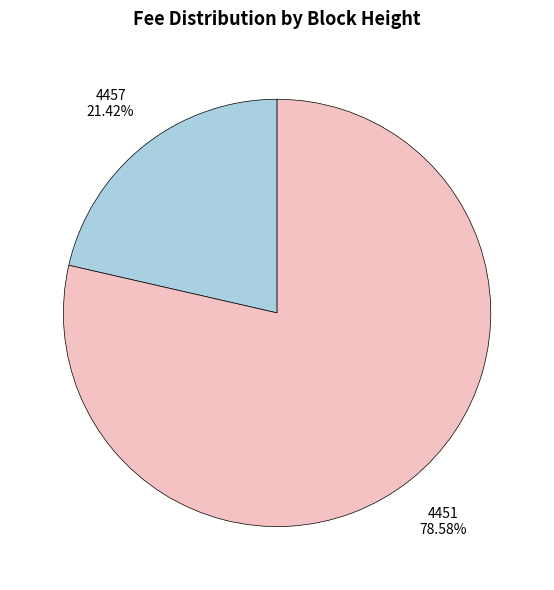

Combined, do 4451 and 4457 account for over 50%?

Yes